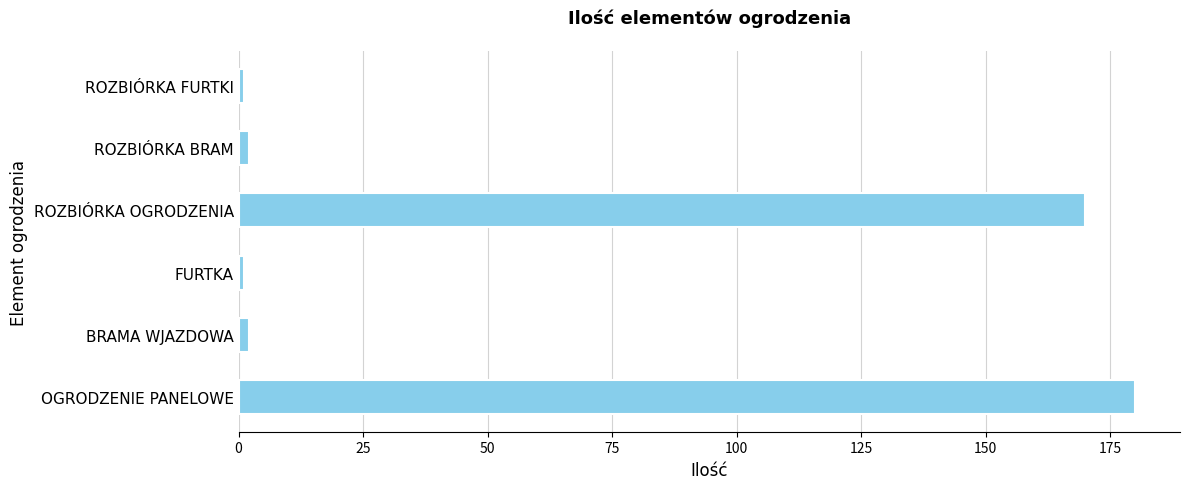

The chart shows a value of 180 at OGRODZENIE PANELOWE. True or false?

True